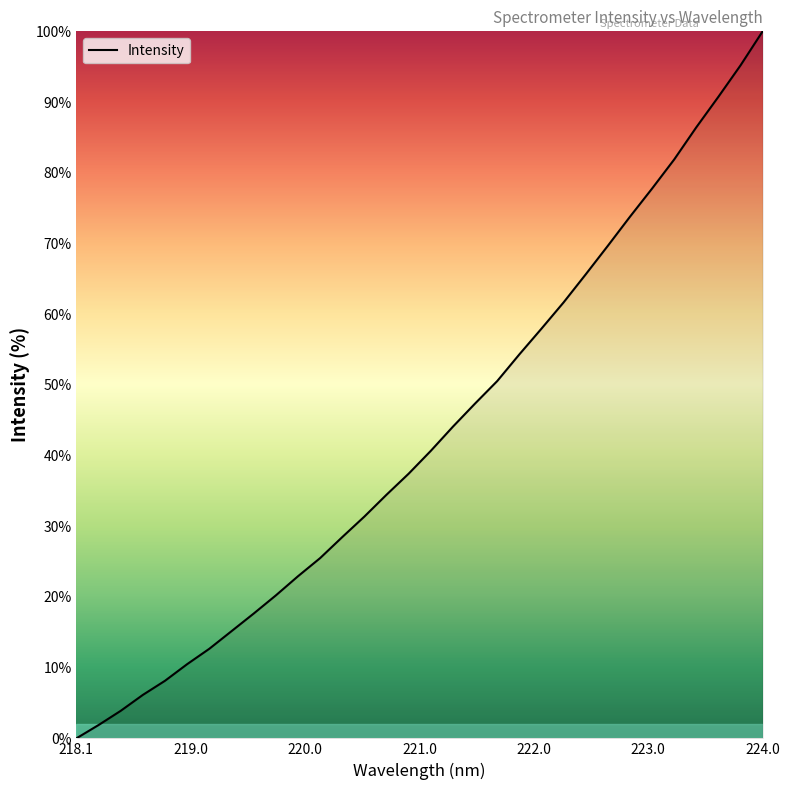

Does the chart display data point markers on the line(s)?

No